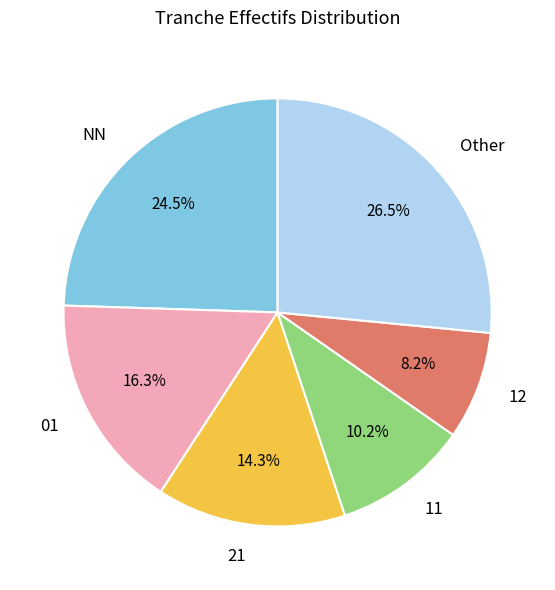

True or false: 12 accounts for 1% of the total.

False